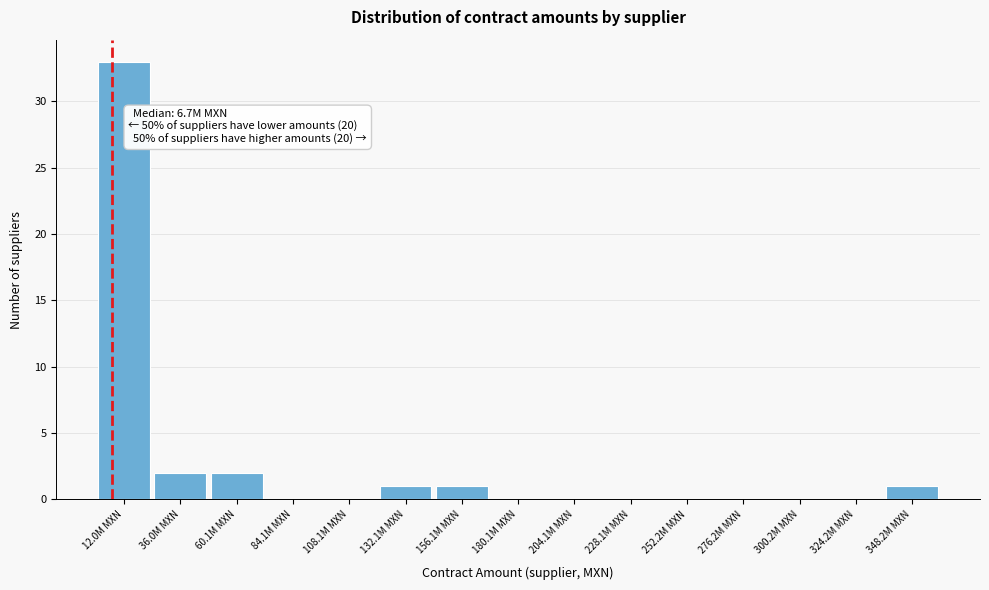

Reading left to right, transcribe all the data shown in this chart.

12.0M MXN=33	36.0M MXN=2	60.1M MXN=2	84.1M MXN=0	108.1M MXN=0	132.1M MXN=1	156.1M MXN=1	180.1M MXN=0	204.1M MXN=0	228.1M MXN=0	252.2M MXN=0	276.2M MXN=0	300.2M MXN=0	324.2M MXN=0	348.2M MXN=1